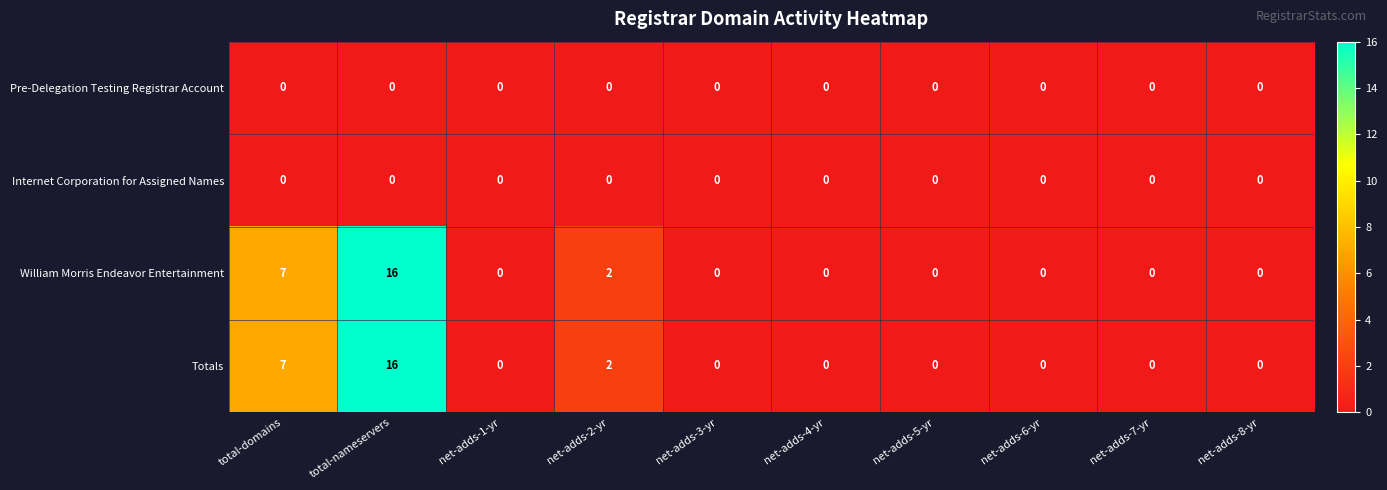

Which label corresponds to the largest value in the chart?

total-nameservers